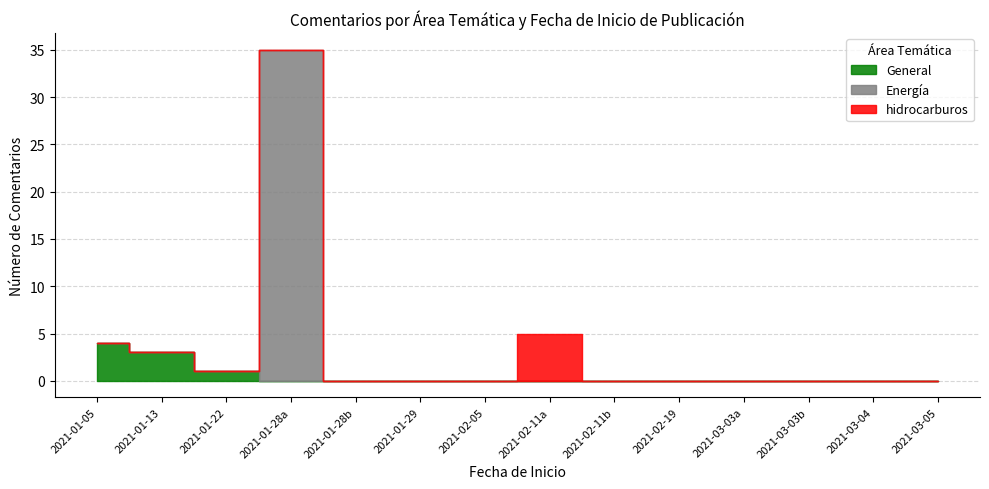

Which category has the highest value across all series?

2021-01-28